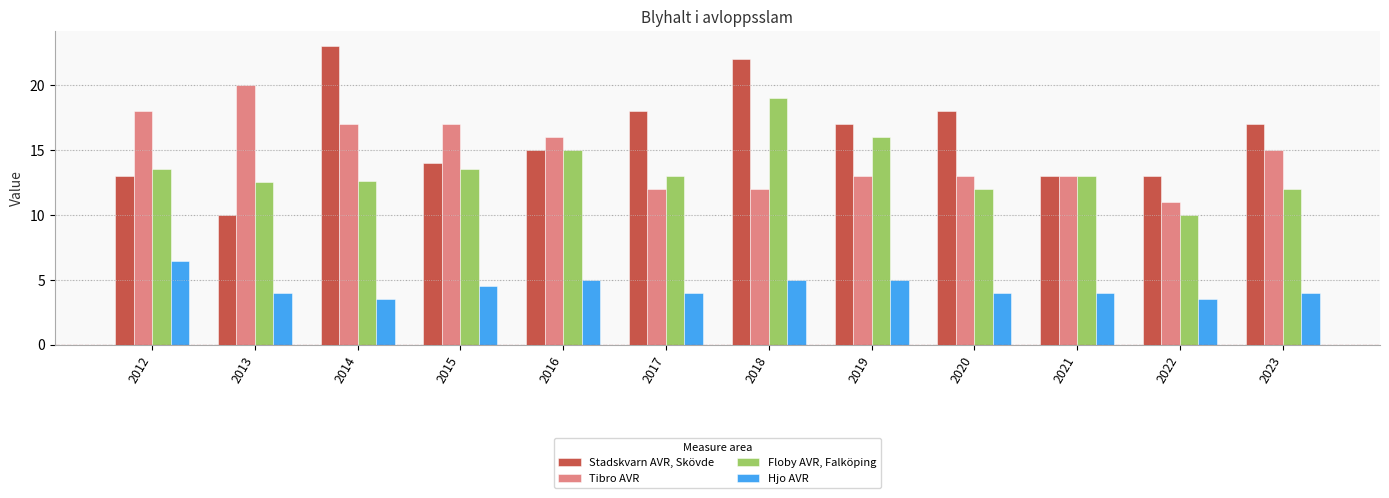

Is the value of Hjo AVR at 2019 greater than the value of Tibro AVR at 2019?

No